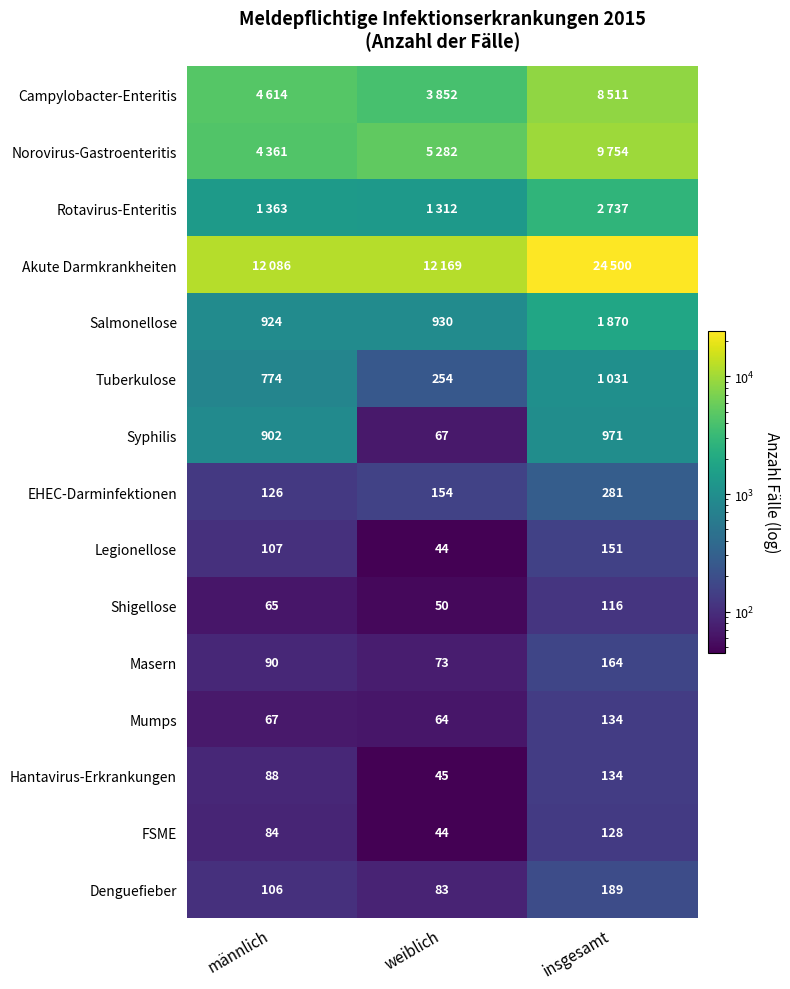

What is the greatest value displayed?

24500